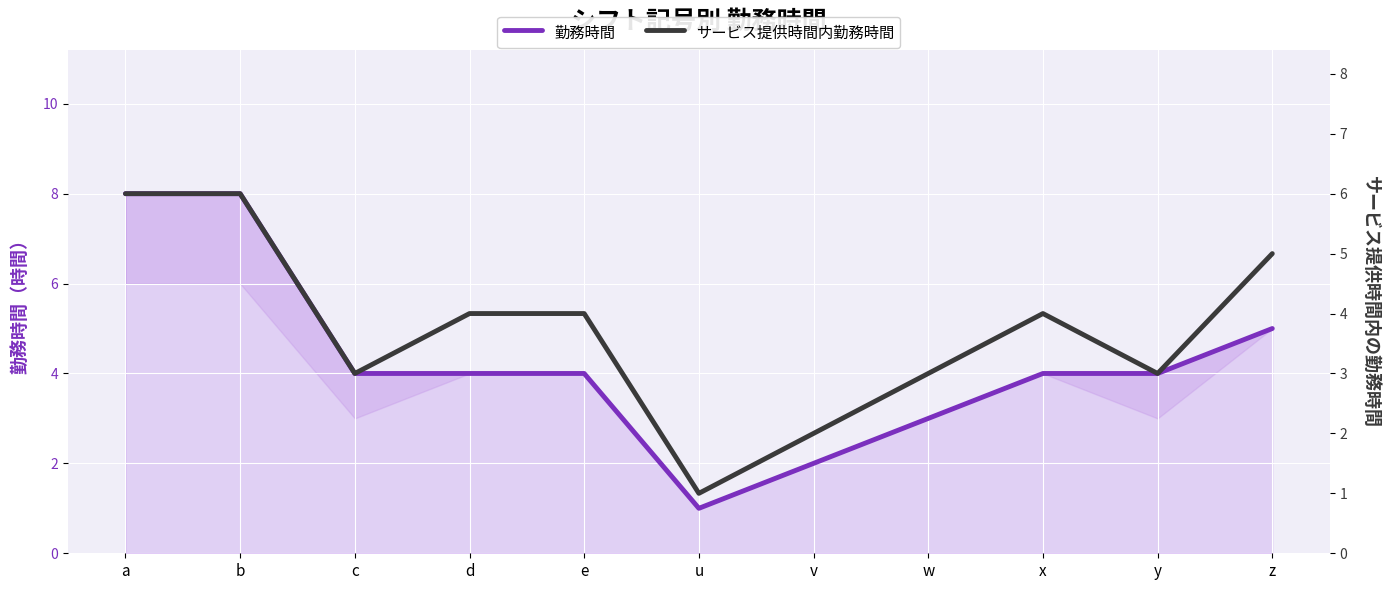

The サービス提供時間内勤務時間 series shows 7 at z. True or false?

False